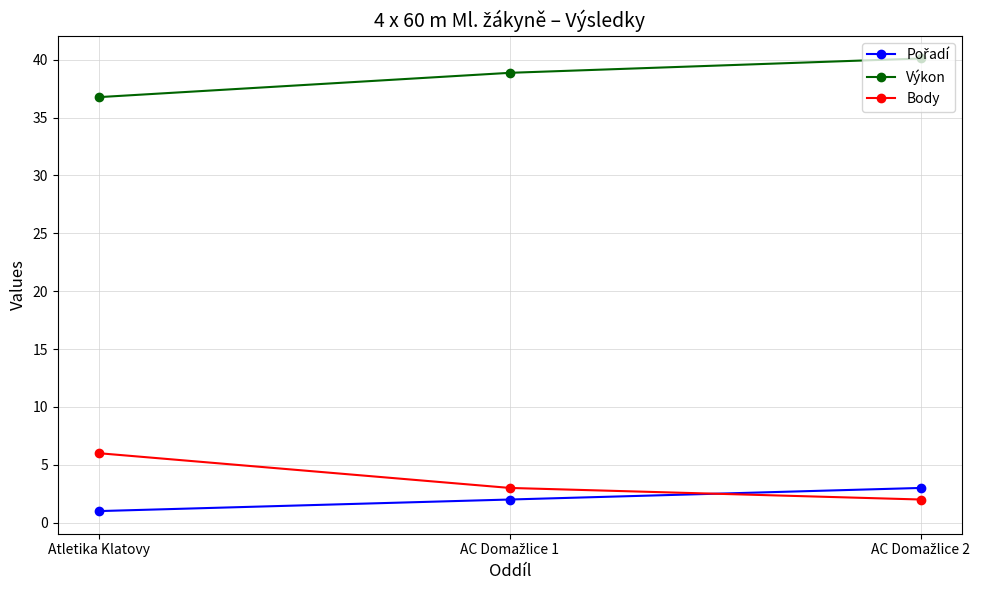

The value of Body at Atletika Klatovy is 10.4. True or false?

False